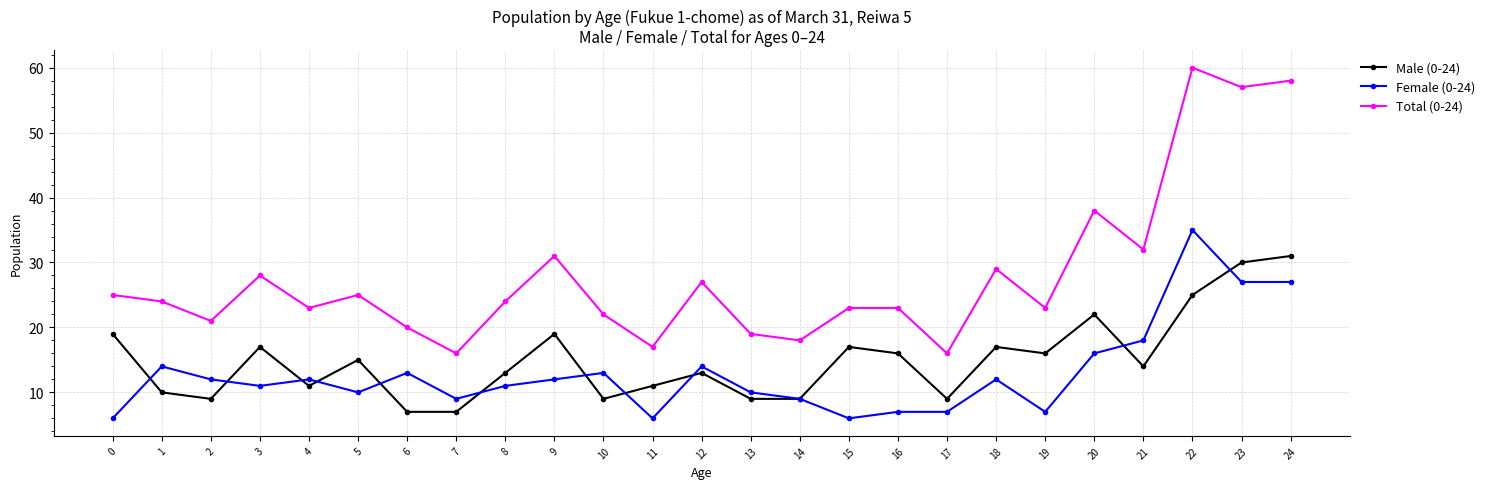

At which label is Total (0-24) closest to 38?

20